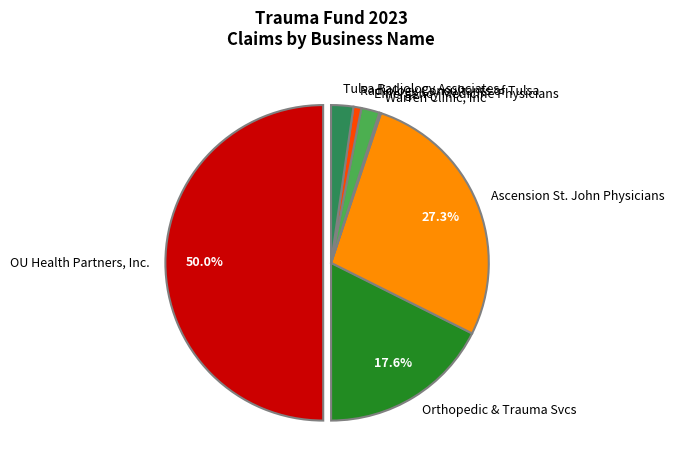

Is the sum of OU Health Partners, Inc. and Orthopedic & Trauma Svcs greater than half?

Yes